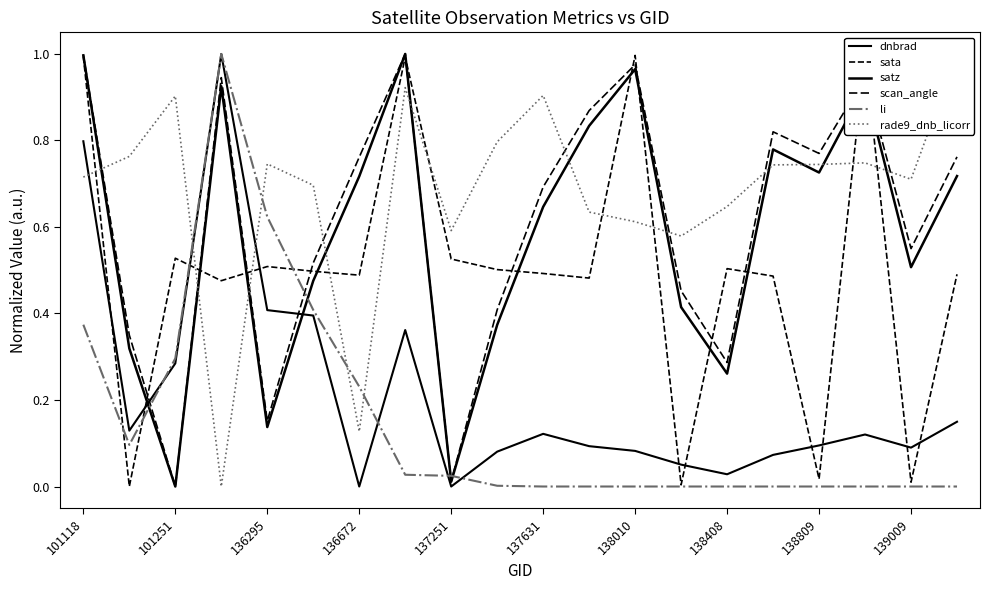

After their last crossing, which series has the higher values: satz or sata?

satz